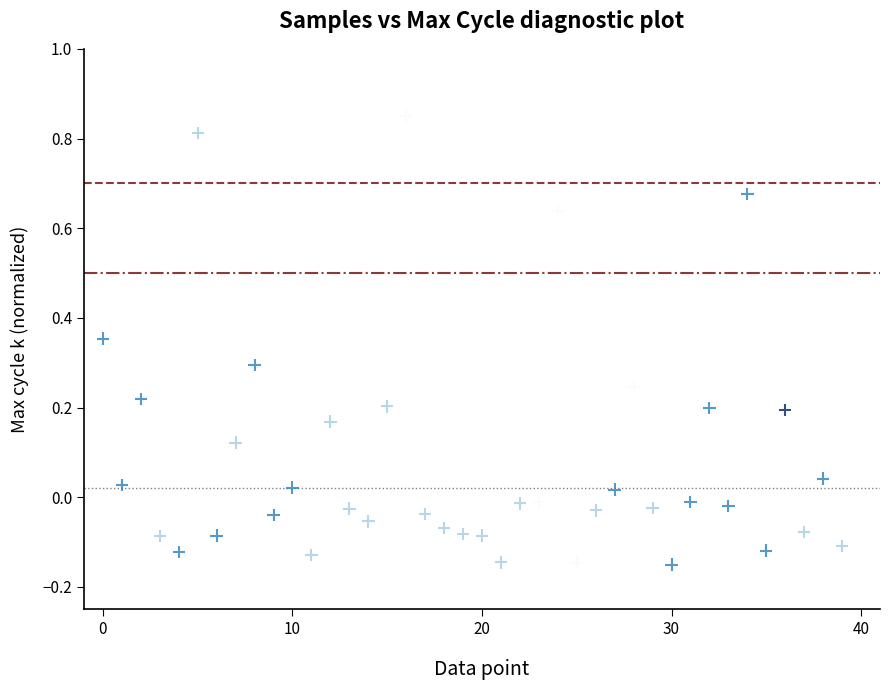

What is the range of Y values (max minus min)?

1.0